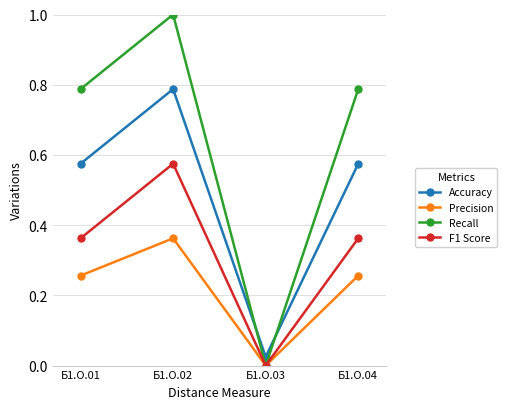

True or false: Precision and Accuracy cross at least once.

False